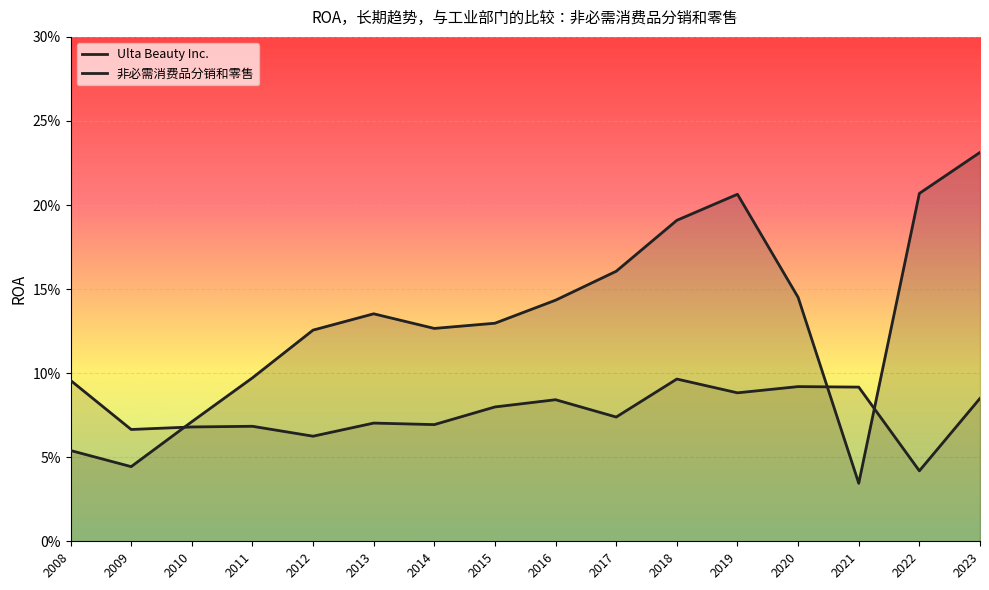

What is the value of the Ulta Beauty Inc. point at the 8th from the left?

0.1